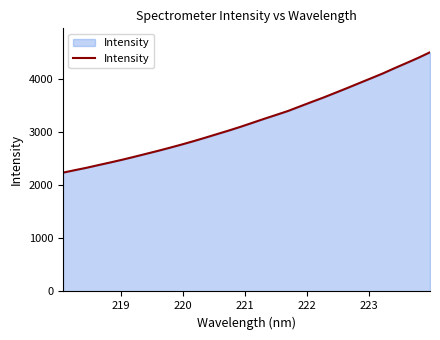

What is the minimum value shown in the chart?

2236.1